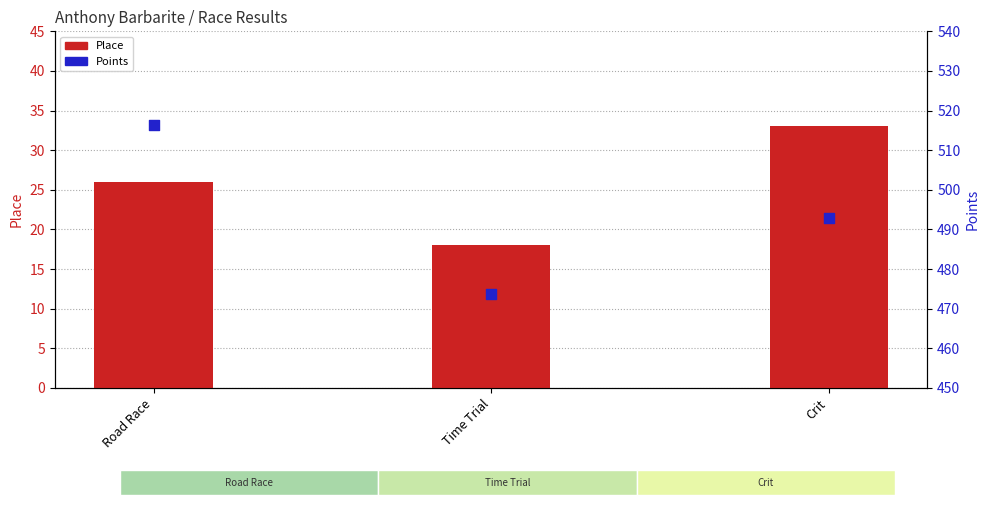

Which series contains the lowest Y value?

Place